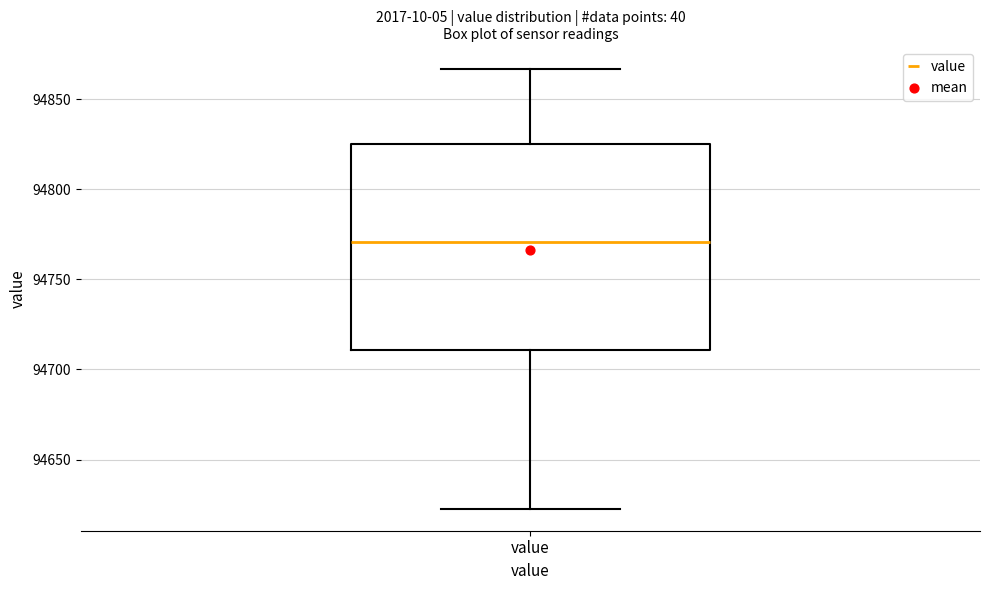

Transcribe this box plot: give where the median line is, the range the box spans, and where the two whiskers end, as read against the y-axis. The values are not printed on the chart, so give them approximately, as read against the axis.

median 94770, box 94710 to 94825, whiskers 94625 to 94865